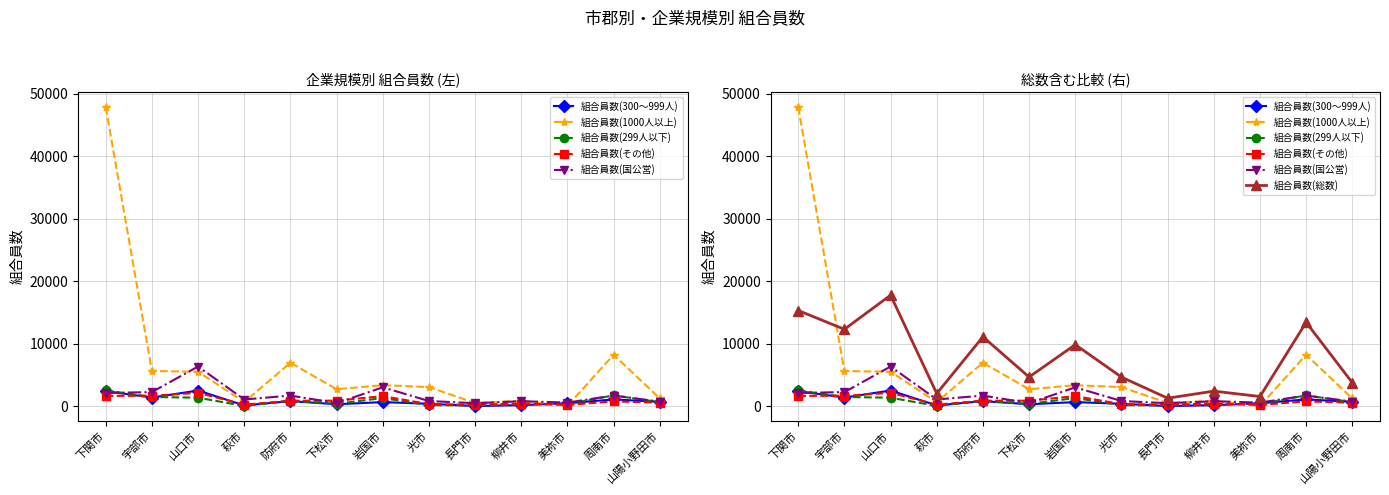

At which label is 組合員数(総数) closest to 9502?

岩国市